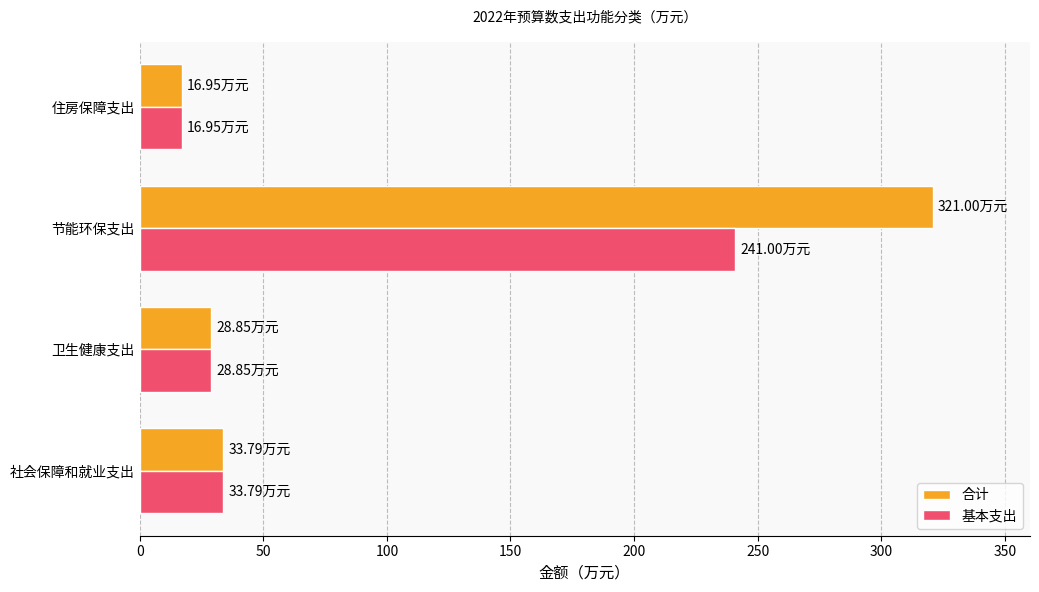

Which series changed the most between 节能环保支出 and 住房保障支出?

合计